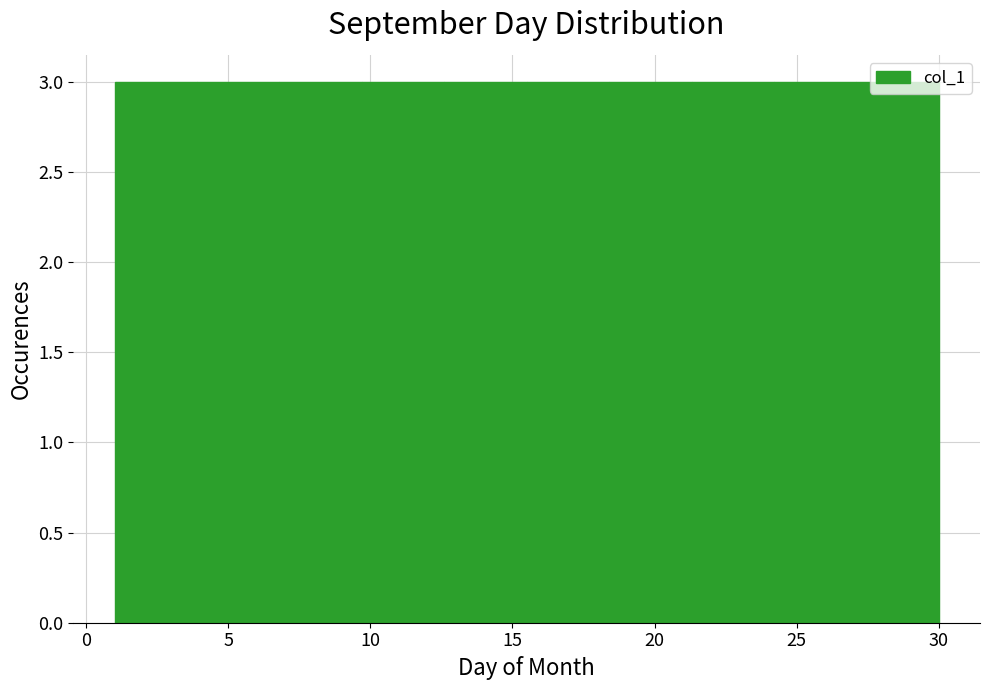

Reading left to right, list every bar in this chart as the range it spans on the x-axis followed by its height. Neither the bar edges nor the heights are printed on the chart, so give them approximately, as read against the axes.

1.0 to 3.9: 3
3.9 to 6.8: 3
6.8 to 9.7: 3
9.7 to 12.6: 3
12.6 to 15.5: 3
15.5 to 18.4: 3
18.4 to 21.3: 3
21.3 to 24.2: 3
24.2 to 27.1: 3
27.1 to 30.0: 3